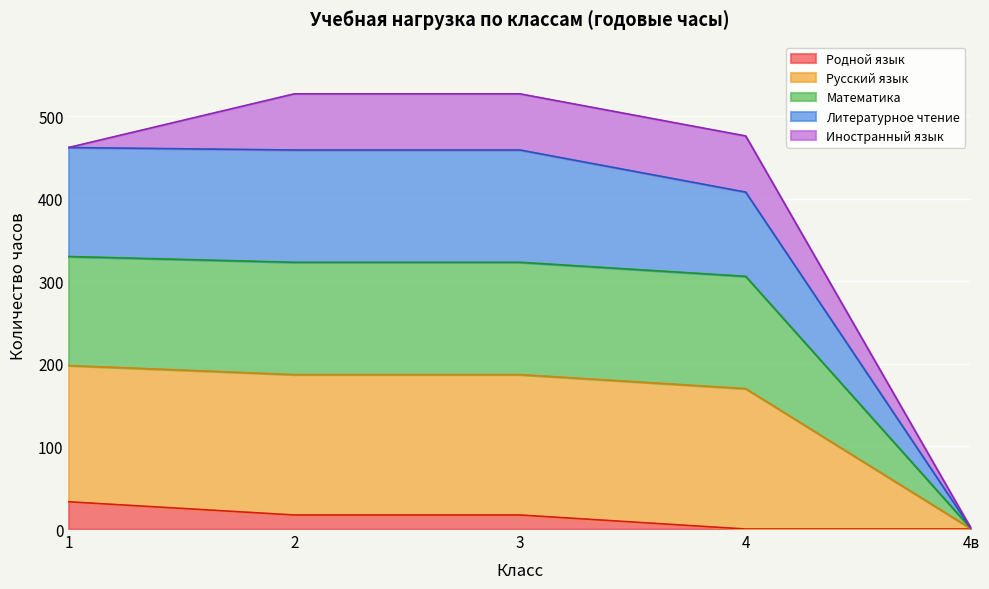

What is the maximum value for Родной язык?

33